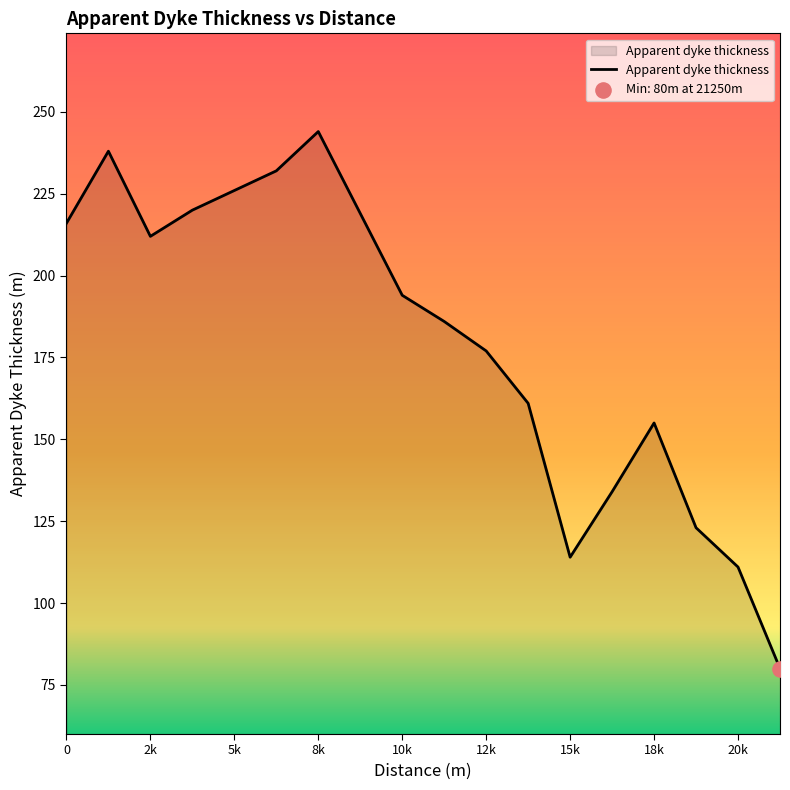

What is the difference between the maximum and minimum values?

164